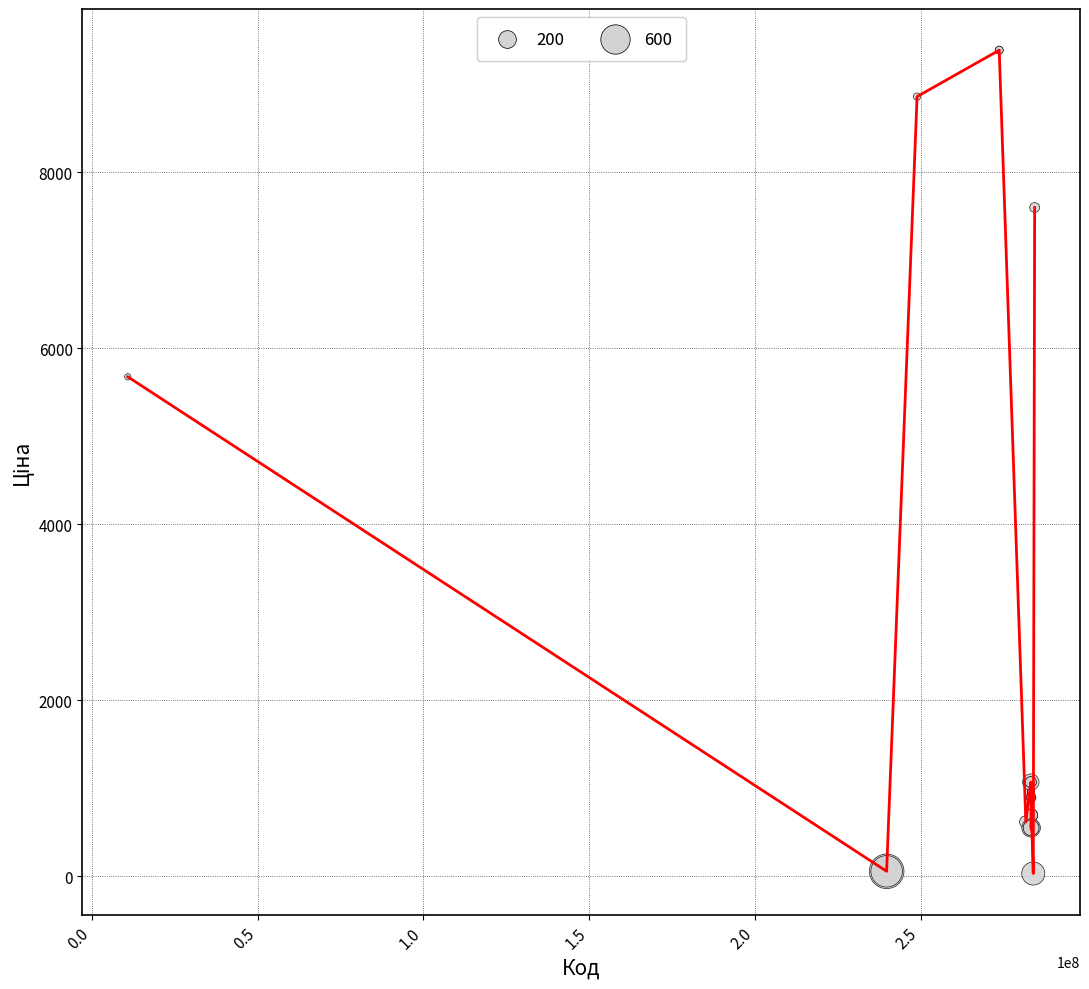

What is the maximum value shown in the chart?

9384.0